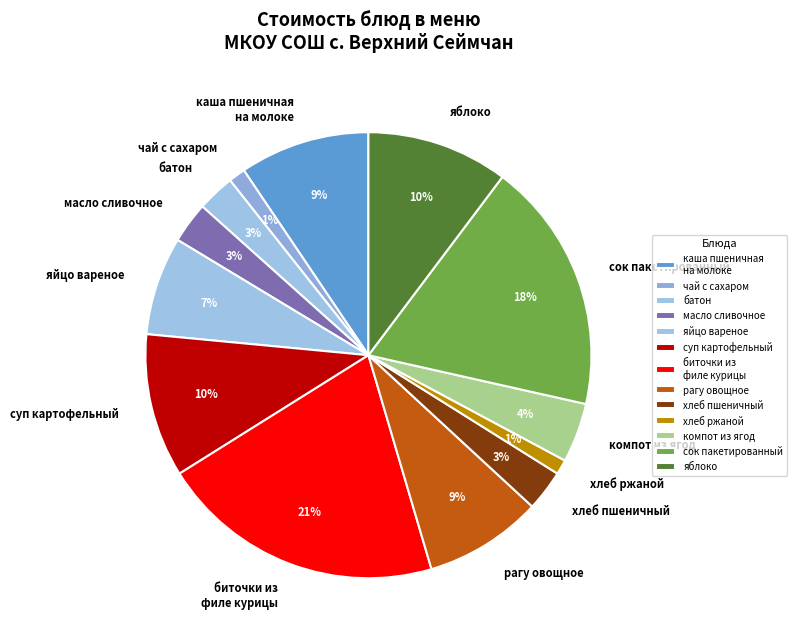

To the nearest percent, what is the average slice percentage?

8%